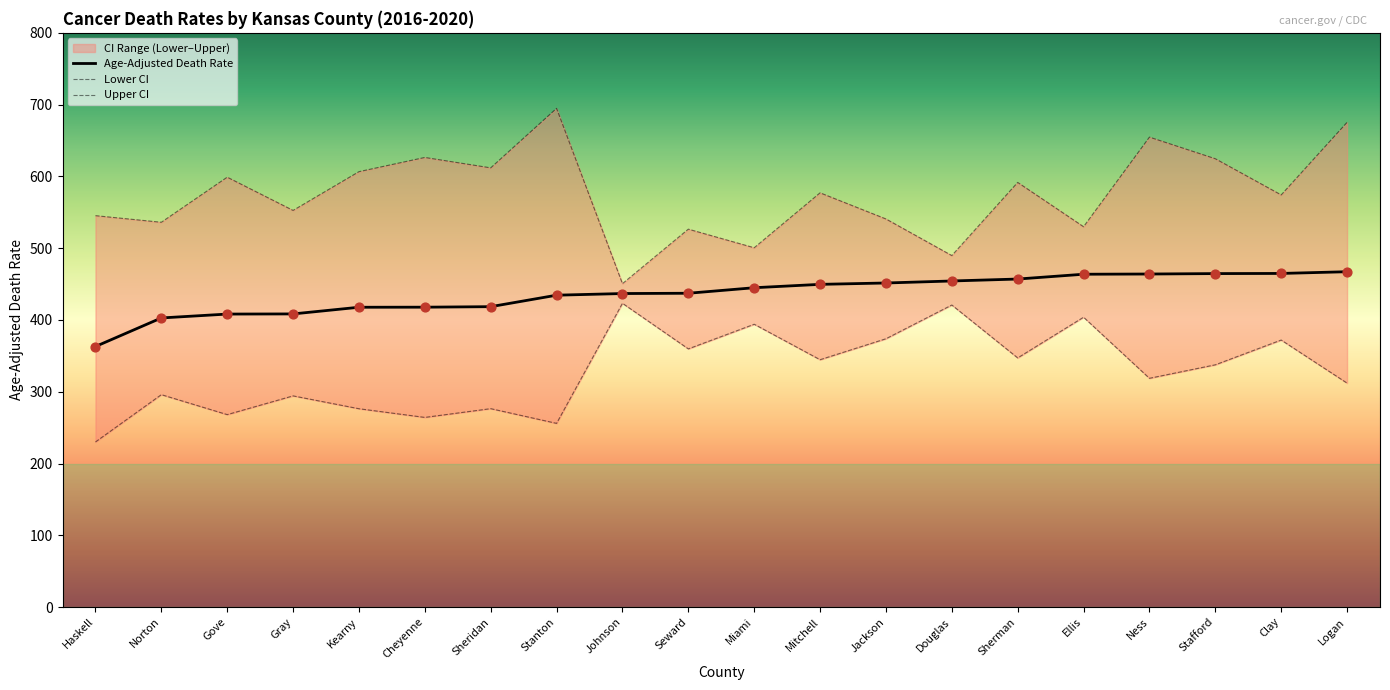

Which series reaches the maximum Y coordinate?

Upper CI